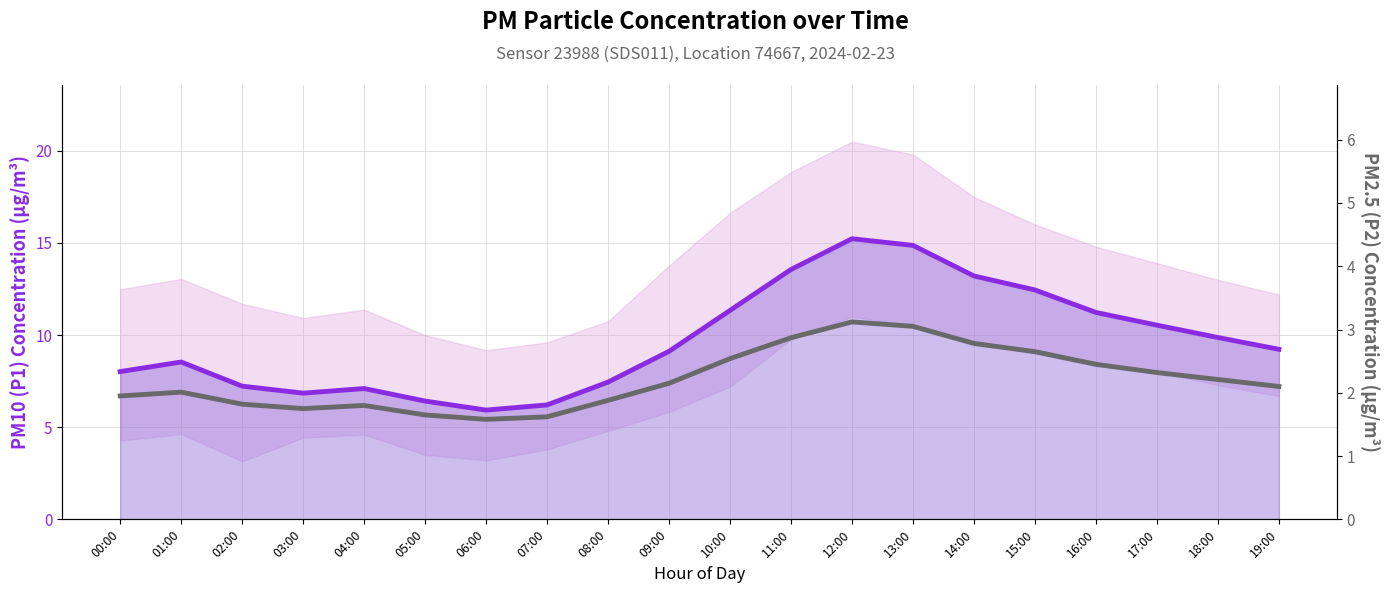

Which series changed the most between 12:00 and 13:00?

PM10 (P1) concentration